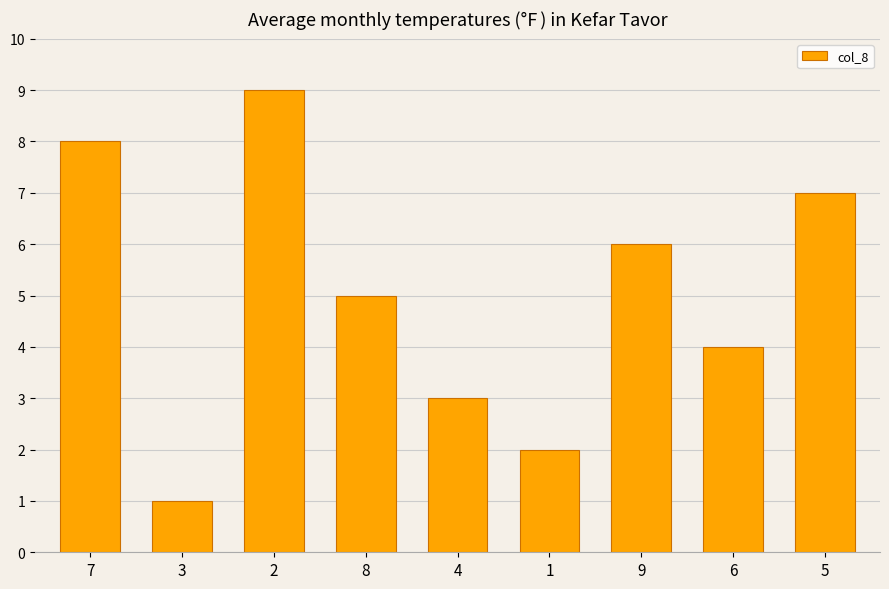

How many bars are there in total?

9